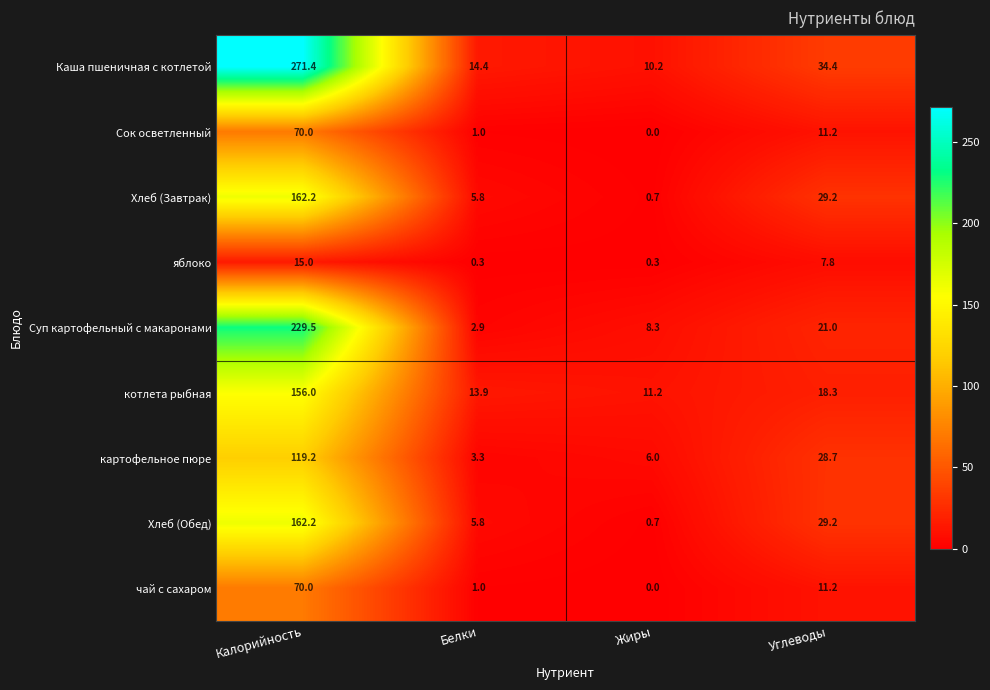

Rank the categories by Хлеб (Завтрак) value from lowest to highest.

Жиры, Белки, Углеводы, Калорийность